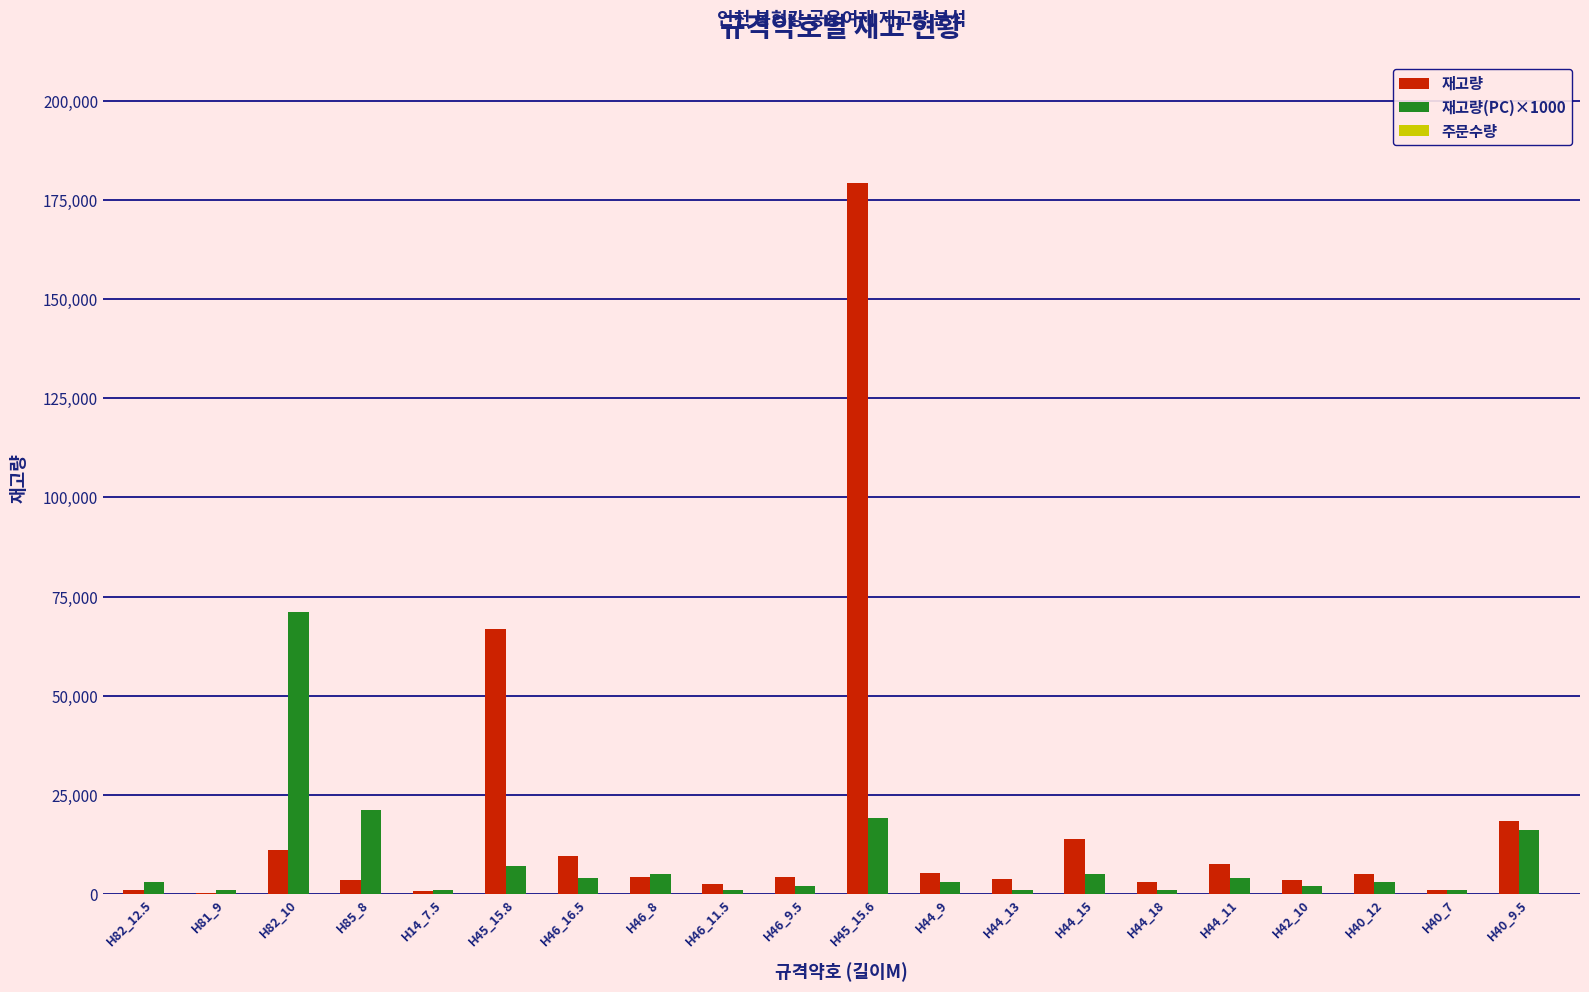

At which label is 재고량 closest to 89738?

H45_15.8